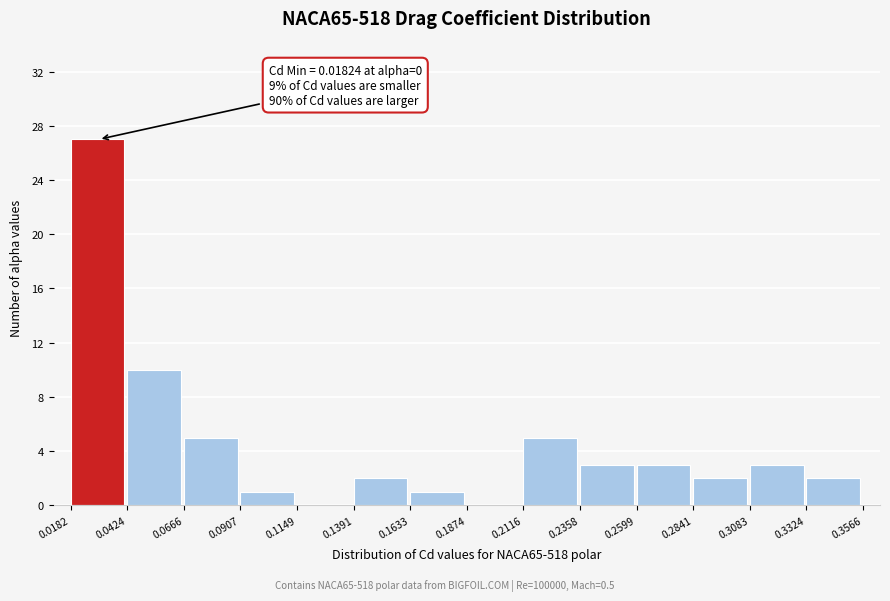

Over which range of the x-axis is the bar tallest?

0.0182 to 0.0424